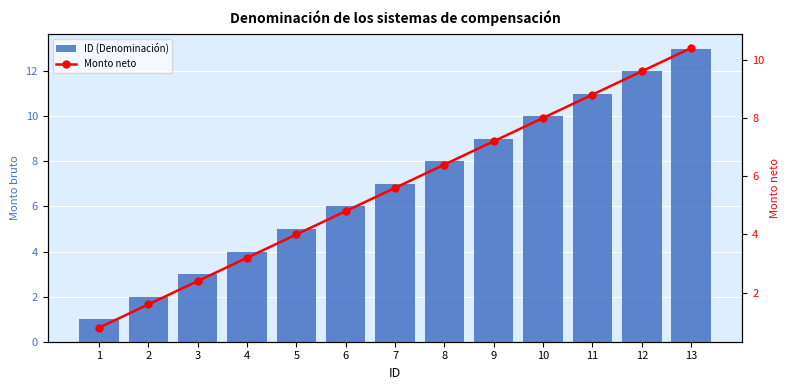

Between 5 and 6, which is larger?

6